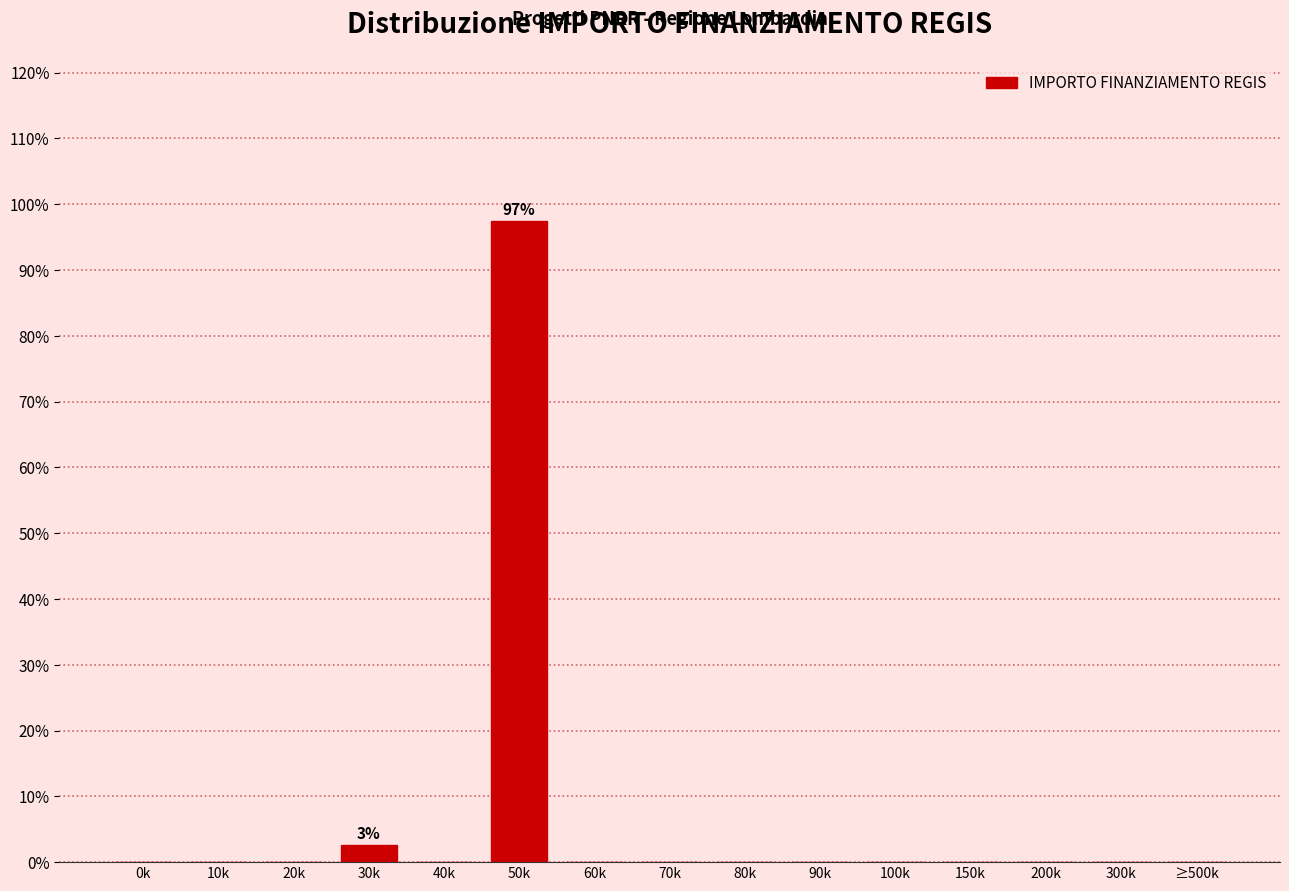

Reading left to right, list all the values displayed in this chart.

0k=0.0	10k=0.0	20k=0.0	30k=2.6	40k=0.0	50k=97.4	60k=0.0	70k=0.0	80k=0.0	90k=0.0	100k=0.0	150k=0.0	200k=0.0	300k=0.0	≥500k=0.0